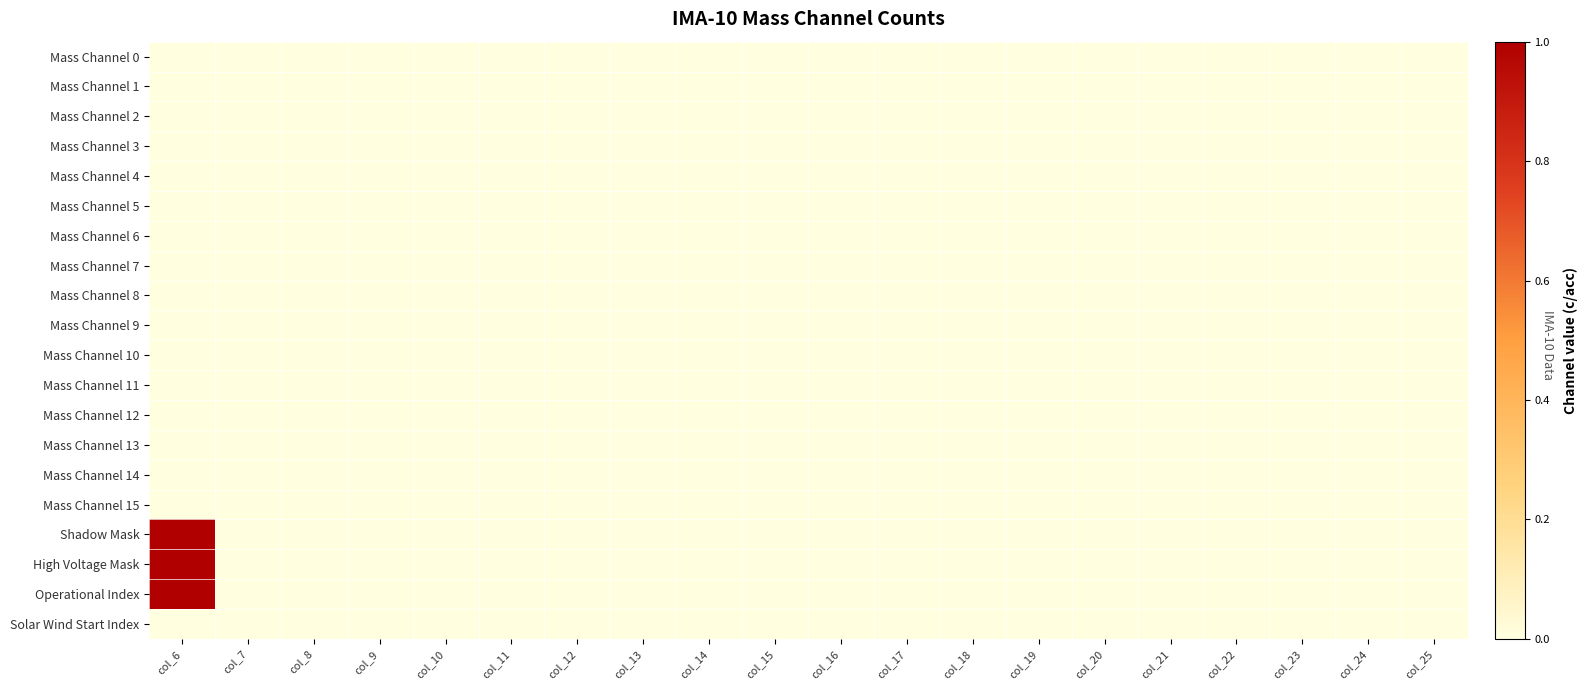

Between col_12 and col_15, which is larger?

col_12